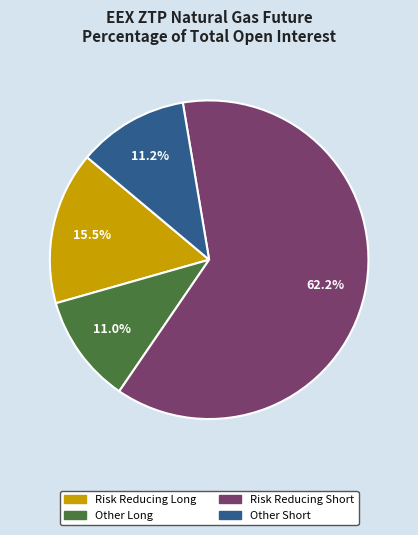

Is there a majority slice in this chart?

Yes